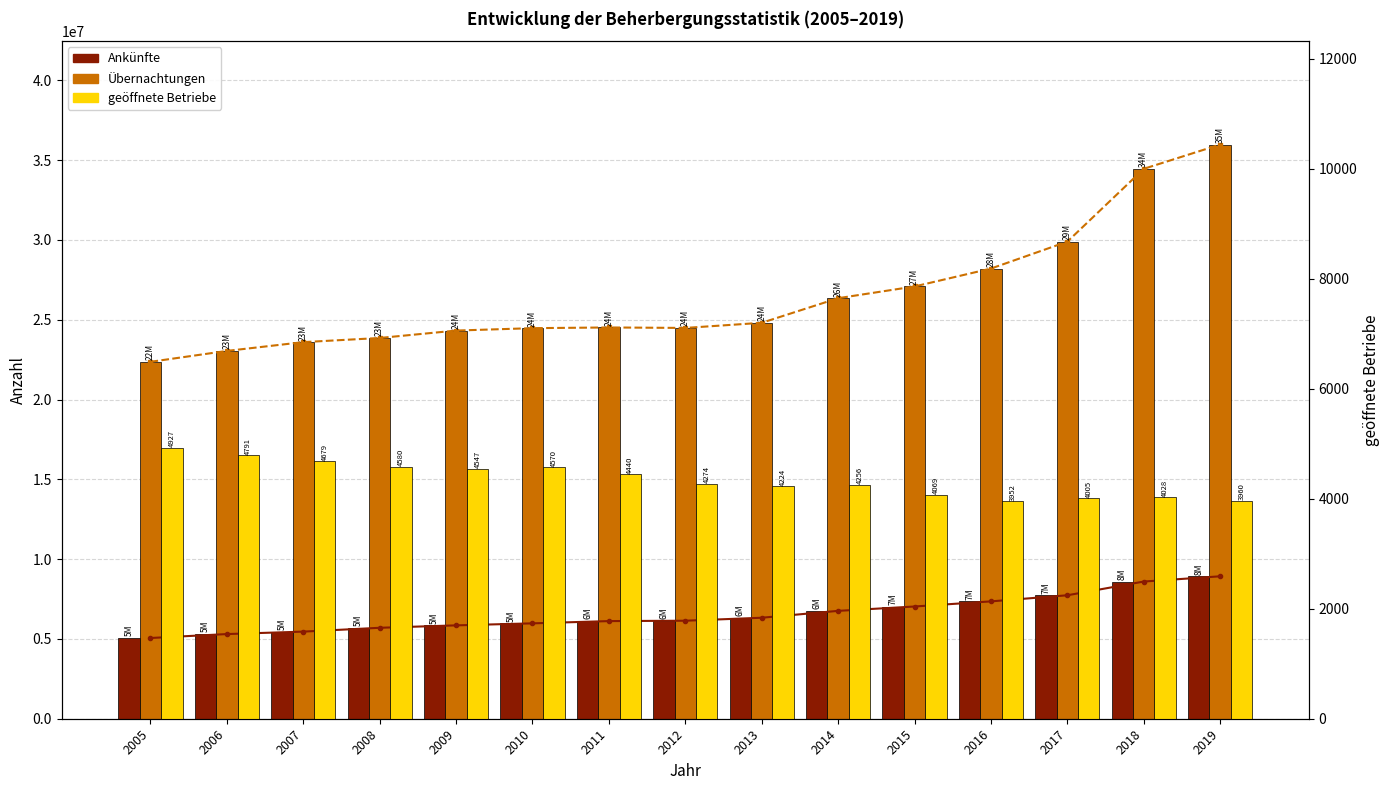

Reading left to right, what are all the values shown in this chart?

Ankünfte (Trend): 2005=5057687	2006=5304234	2007=5457810	2008=5697678	2009=5849644	2010=5975564	2011=6117430	2012=6140549	2013=6327623	2014=6758071	2015=7031316	2016=7352292	2017=7735158	2018=8595190	2019=8923830
Übernachtungen (Trend): 2005=22361555	2006=23044017	2007=23595061	2008=23855050	2009=24319268	2010=24470322	2011=24514220	2012=24484412	2013=24806220	2014=26347370	2015=27082997	2016=28204424	2017=29891859	2018=34453151	2019=35974794
Ankünfte: 2005=5057687	2006=5304234	2007=5457810	2008=5697678	2009=5849644	2010=5975564	2011=6117430	2012=6140549	2013=6327623	2014=6758071	2015=7031316	2016=7352292	2017=7735158	2018=8595190	2019=8923830
Übernachtungen: 2005=22361555	2006=23044017	2007=23595061	2008=23855050	2009=24319268	2010=24470322	2011=24514220	2012=24484412	2013=24806220	2014=26347370	2015=27082997	2016=28204424	2017=29891859	2018=34453151	2019=35974794
geöffnete Betriebe: 2005=4927	2006=4791	2007=4679	2008=4580	2009=4547	2010=4570	2011=4440	2012=4274	2013=4224	2014=4256	2015=4069	2016=3952	2017=4005	2018=4028	2019=3960